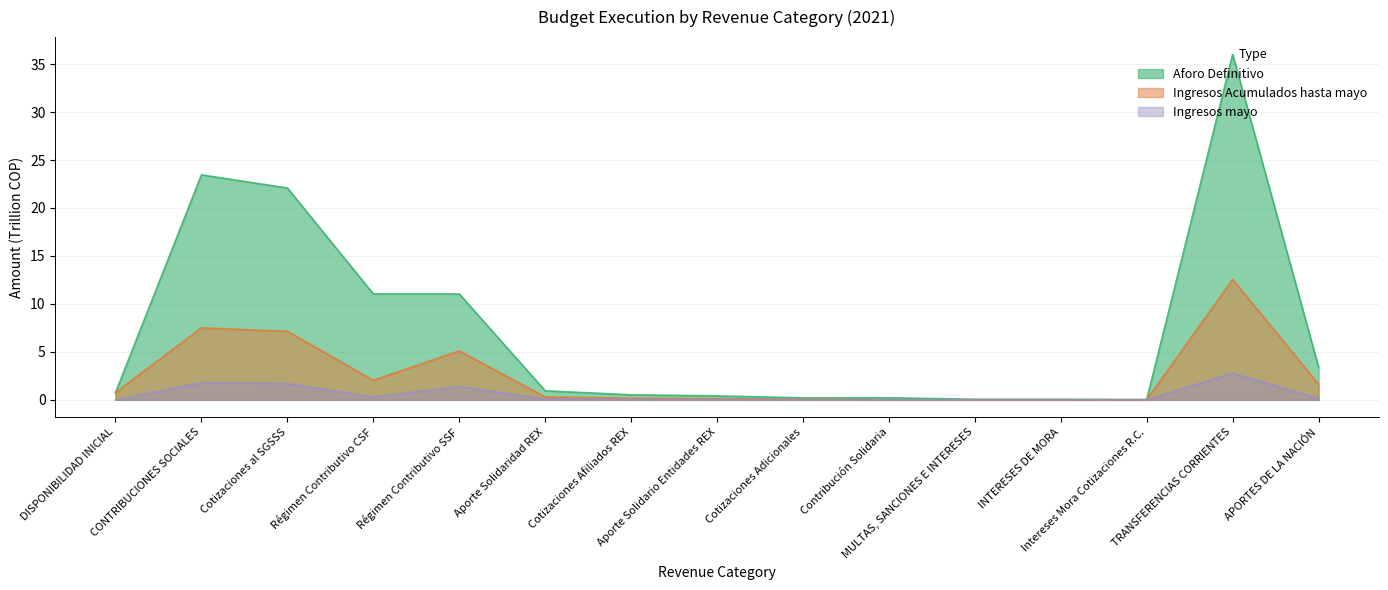

The value of Ingresos mayo at Aporte Solidario Entidades REX is 0.0. True or false?

True